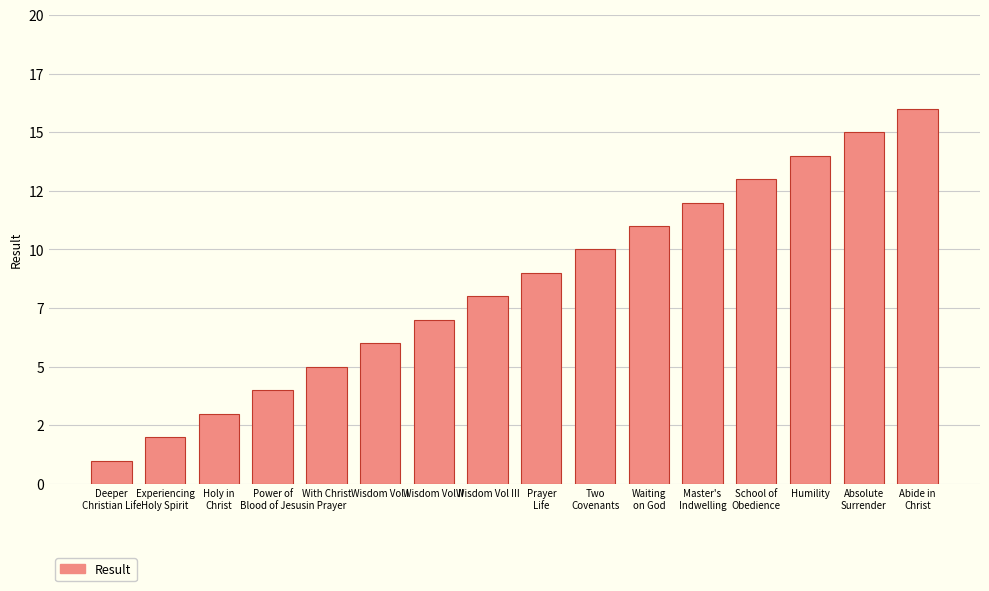

What value does the data have at Holy in
Christ?

3